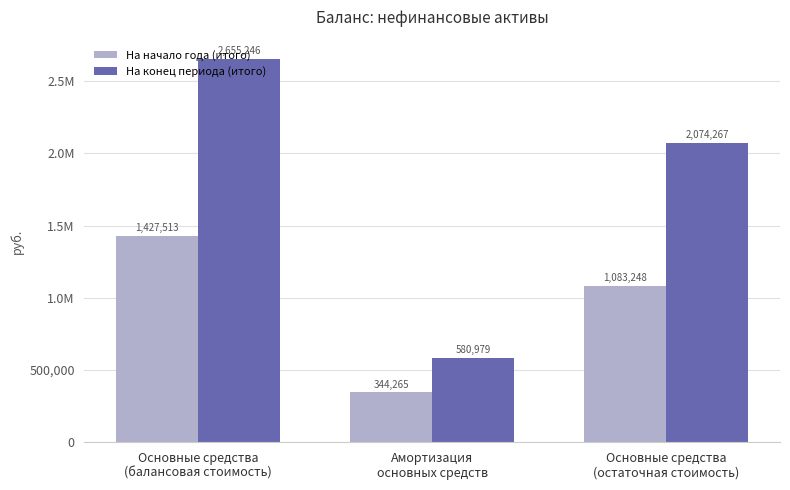

What are all the series names shown in the legend?

На начало года (итого), На конец периода (итого)